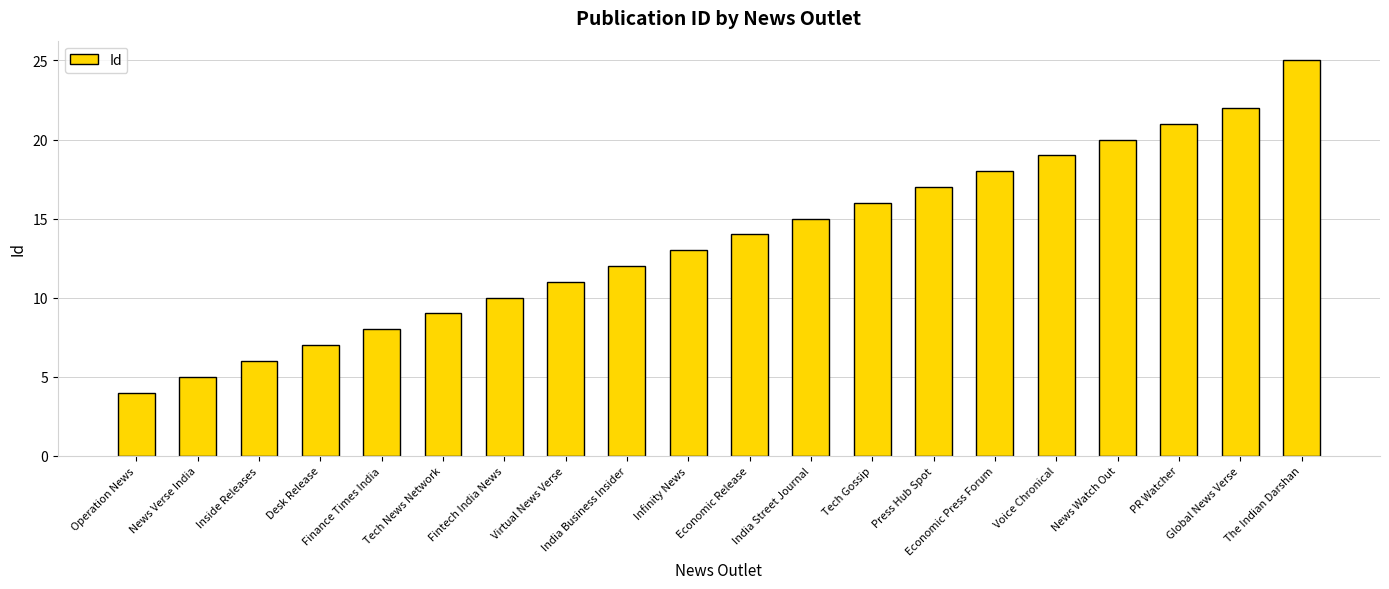

Reading left to right, transcribe all the data shown in this chart.

Operation News=4	News Verse India=5	Inside Releases=6	Desk Release=7	Finance Times India=8	Tech News Network=9	Fintech India News=10	Virtual News Verse=11	India Business Insider=12	Infinity News=13	Economic Release=14	India Street Journal=15	Tech Gossip=16	Press Hub Spot=17	Economic Press Forum=18	Voice Chronical=19	News Watch Out=20	PR Watcher=21	Global News Verse=22	The Indian Darshan=25